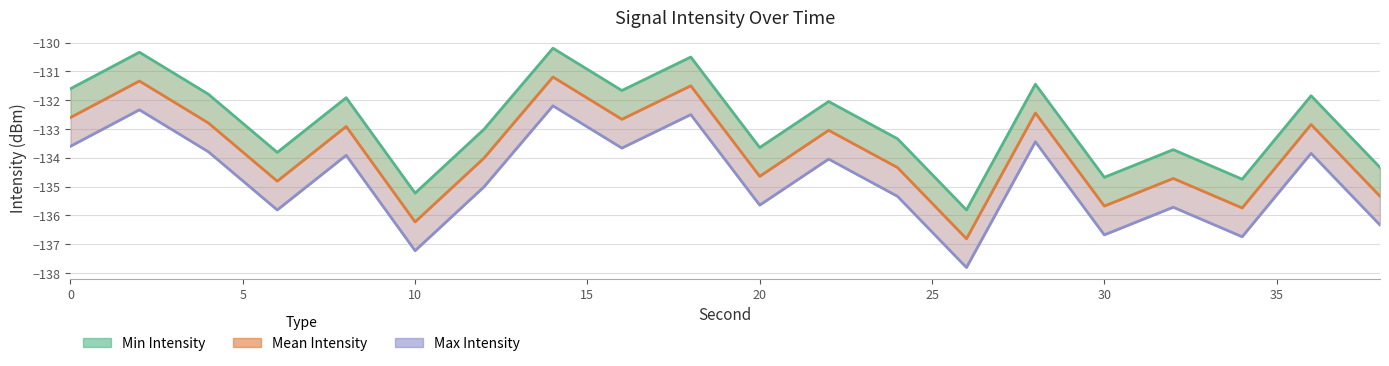

At how many categories does at least one series exceed -137?

20